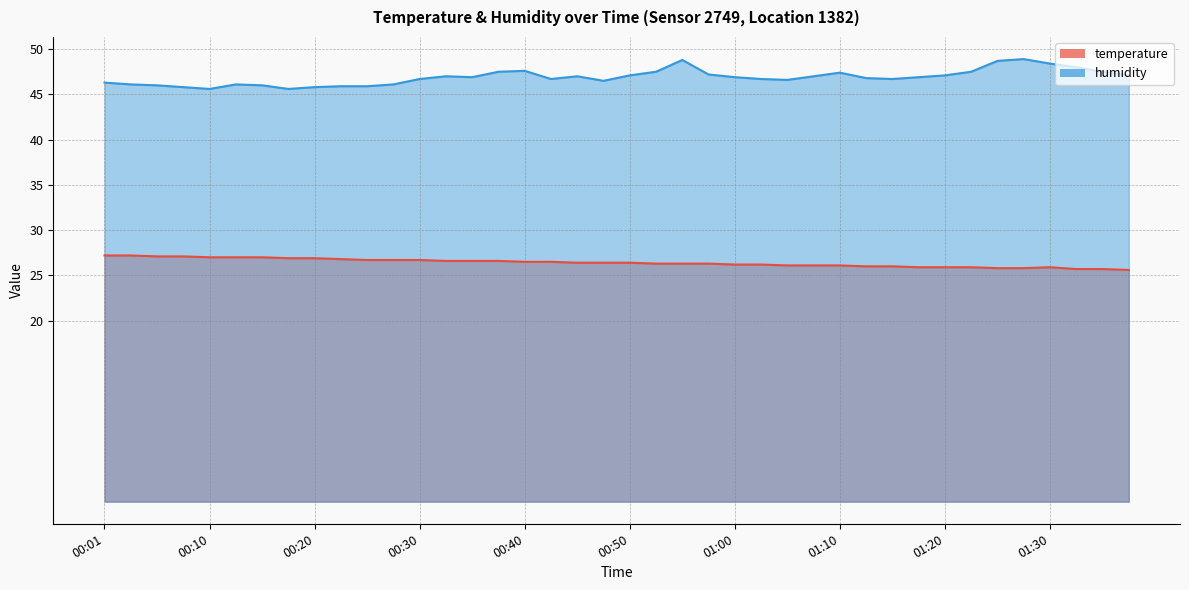

At which category is the sum across all series the highest?

00:55